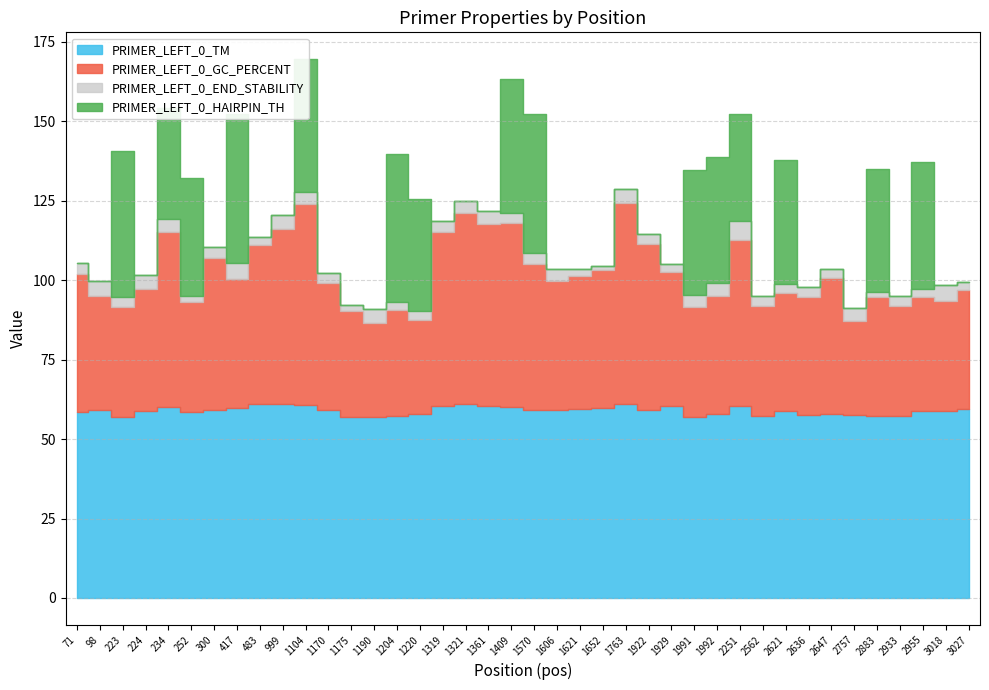

The value of PRIMER_LEFT_0_TM at 999 is 41.2. True or false?

False